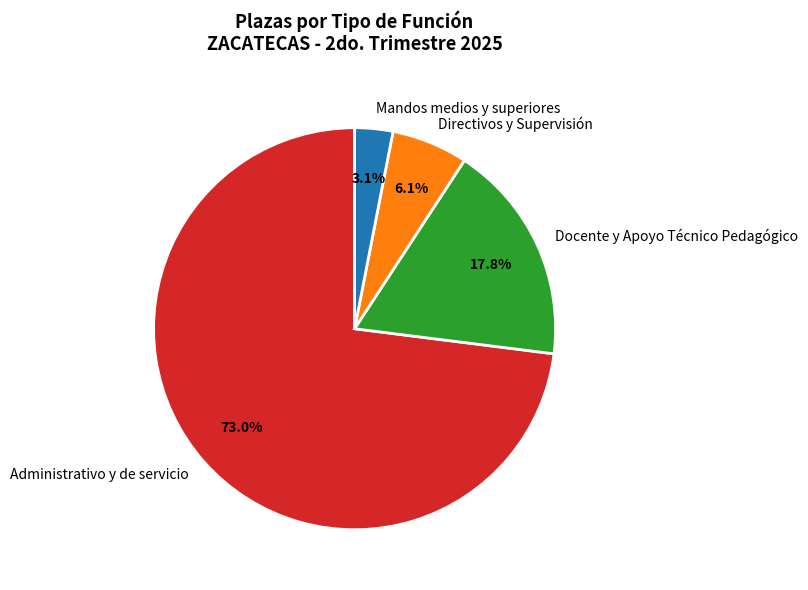

Count the number of slices in the pie.

4